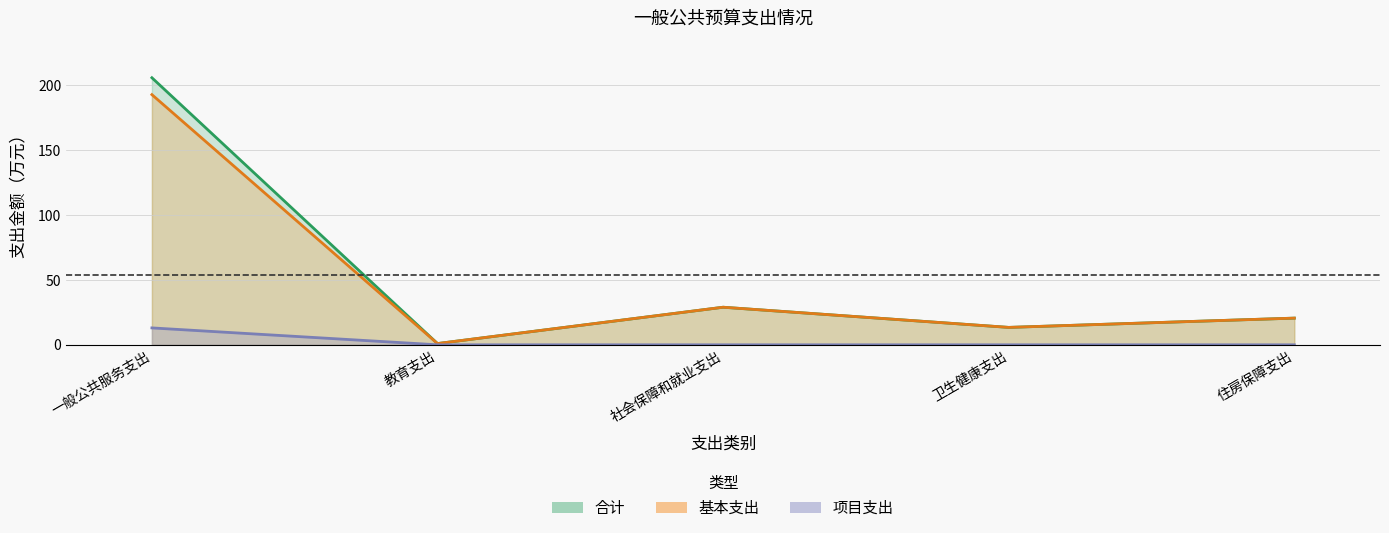

The value of 项目支出_line at 住房保障支出 is -5.5. True or false?

False